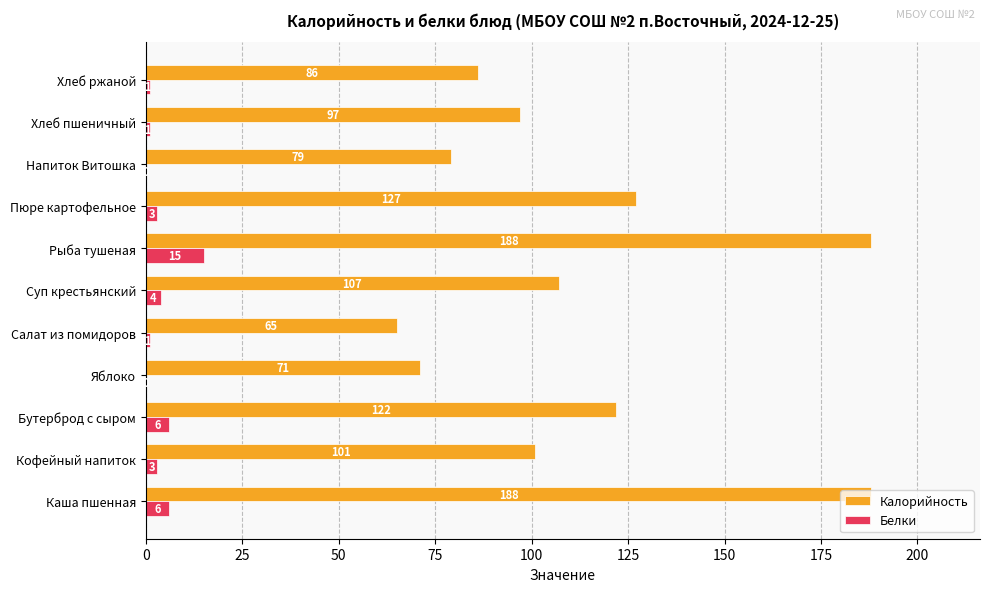

Between Яблоко and Пюре картофельное, which series saw the biggest shift?

Калорийность